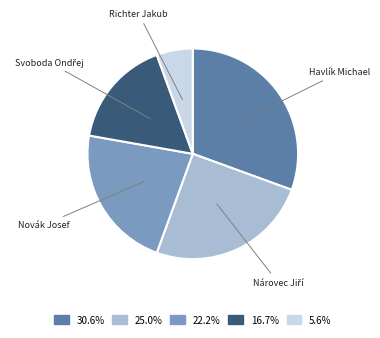

Is there a majority slice in this chart?

No